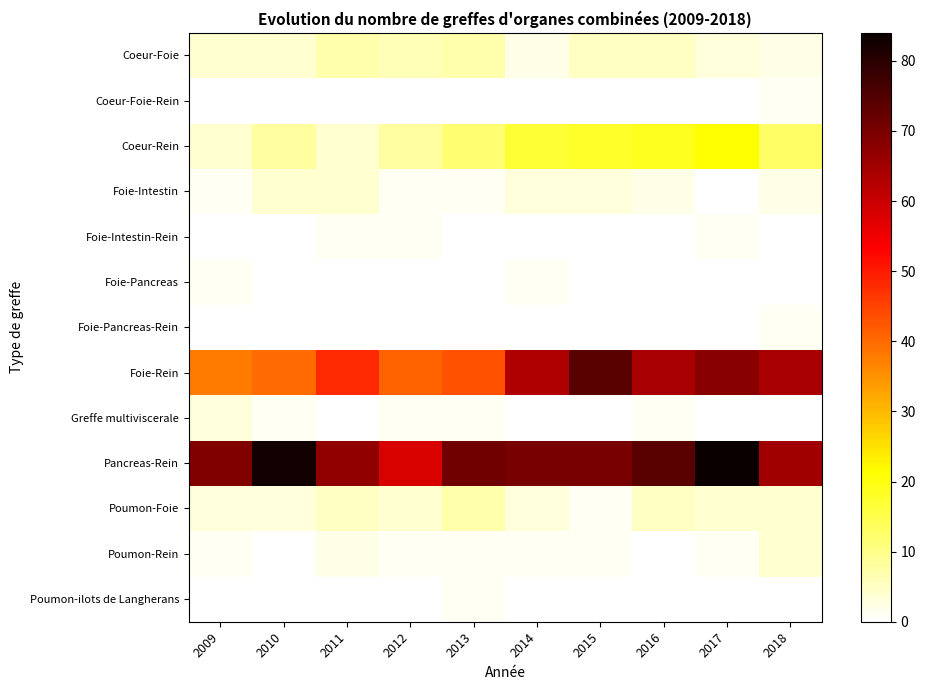

Which series has the largest range (max minus min)?

Foie-Rein